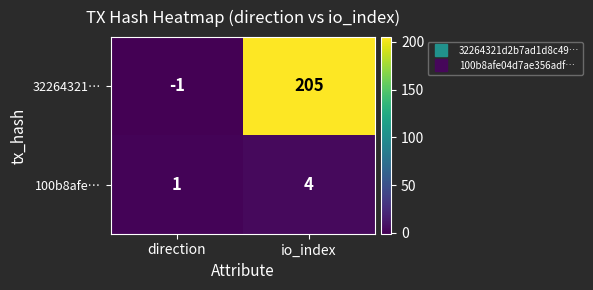

What is the sum of the 100b8afe… values at direction and io_index?

5